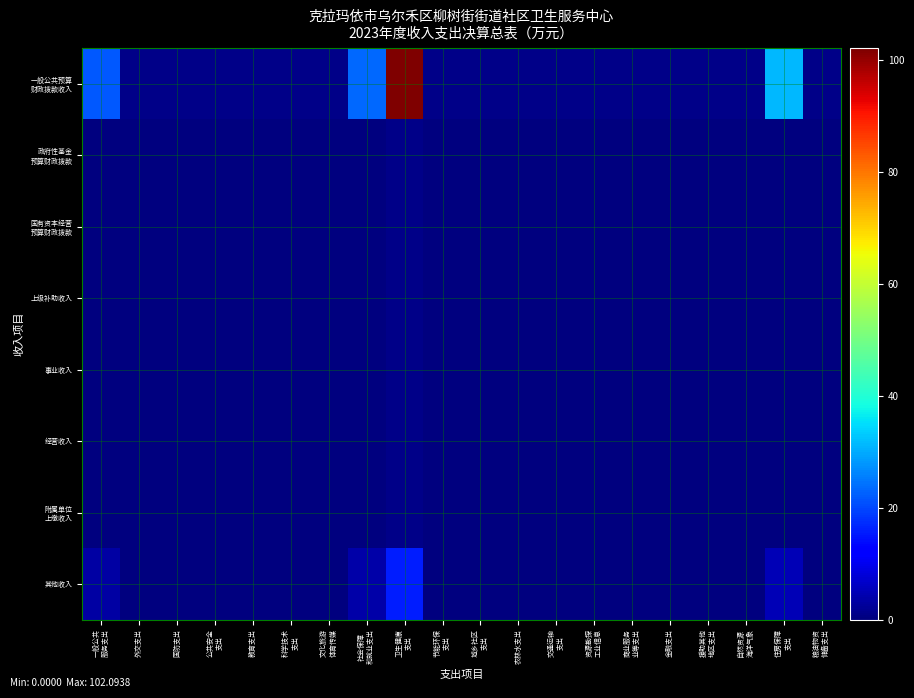

At how many categories does at least one series exceed 85?

1